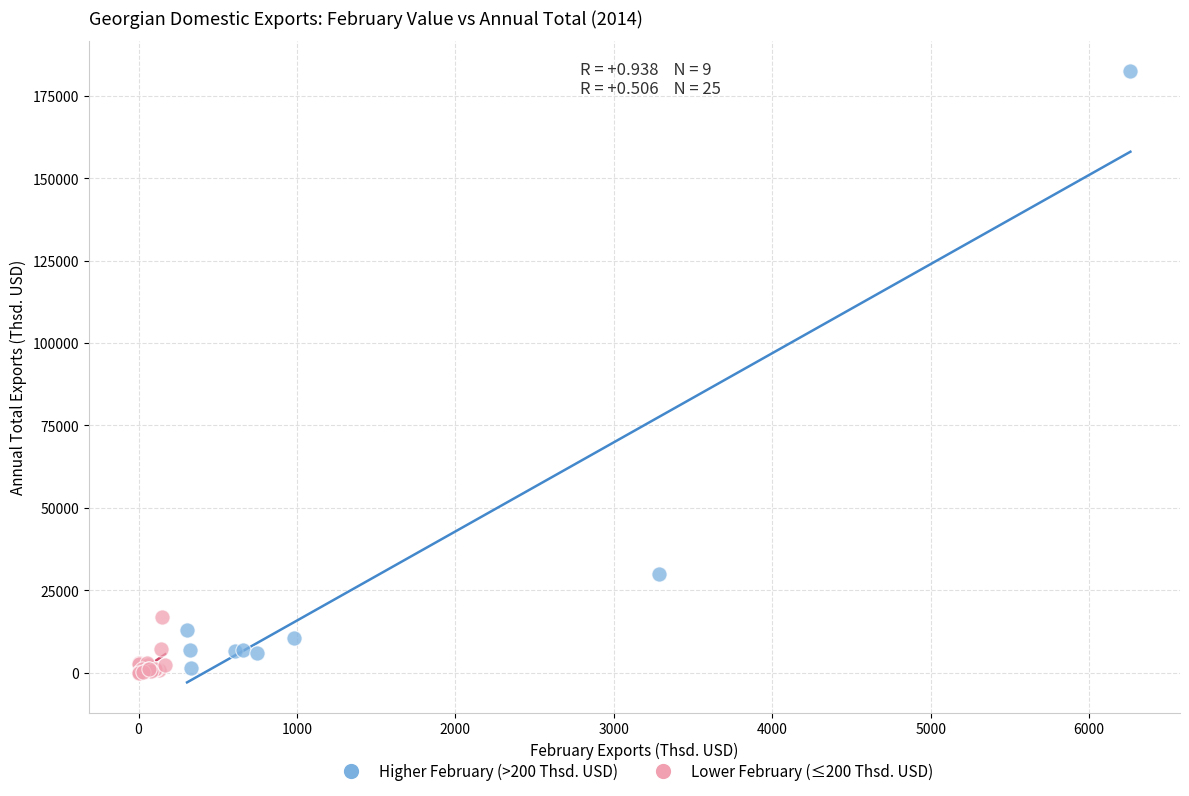

Which series has the largest Y range (max minus min)?

Higher February (>200 Thsd. USD)